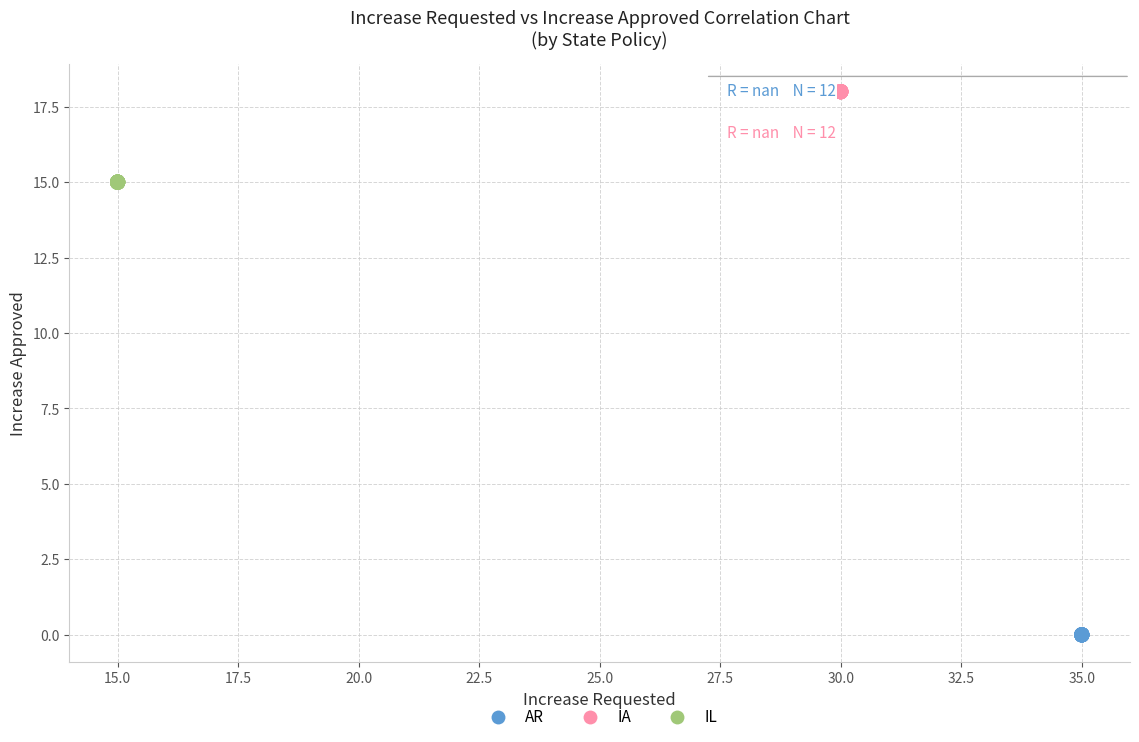

Which series reaches the maximum Y coordinate?

IA